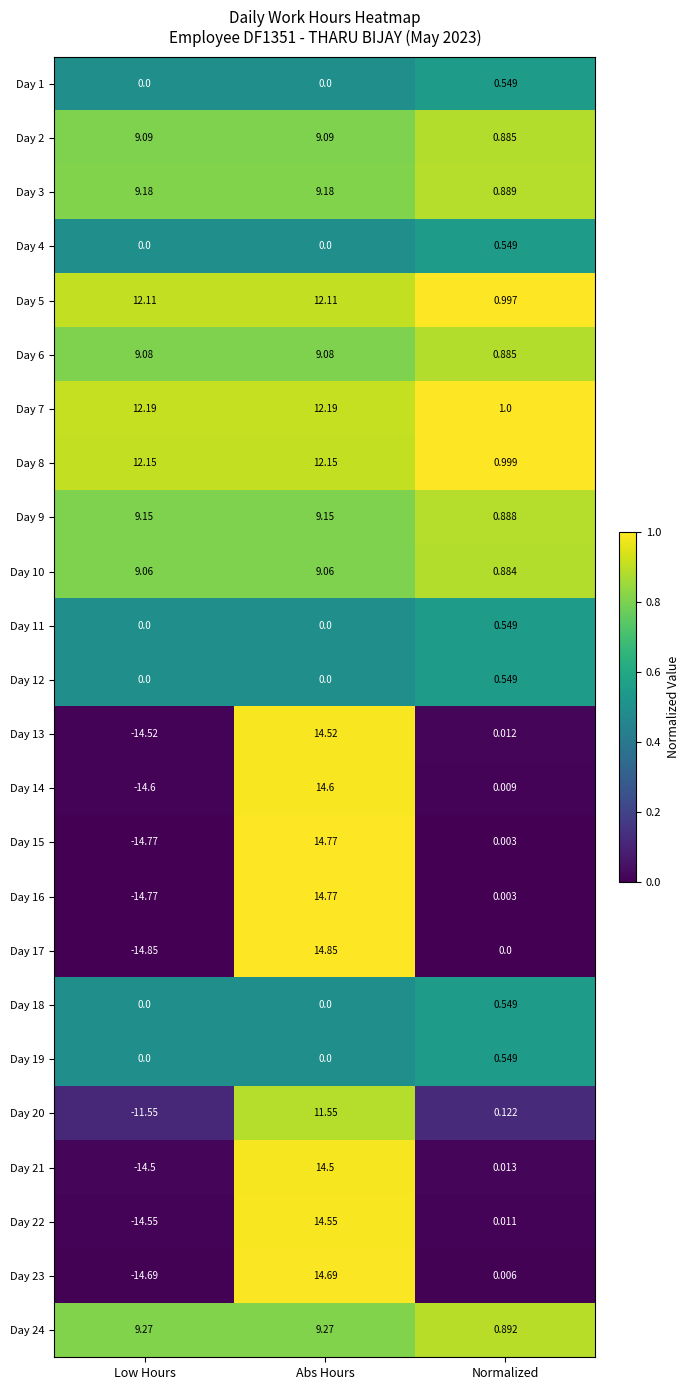

Between Low Hours and Normalized, which series saw the biggest shift?

Day 17